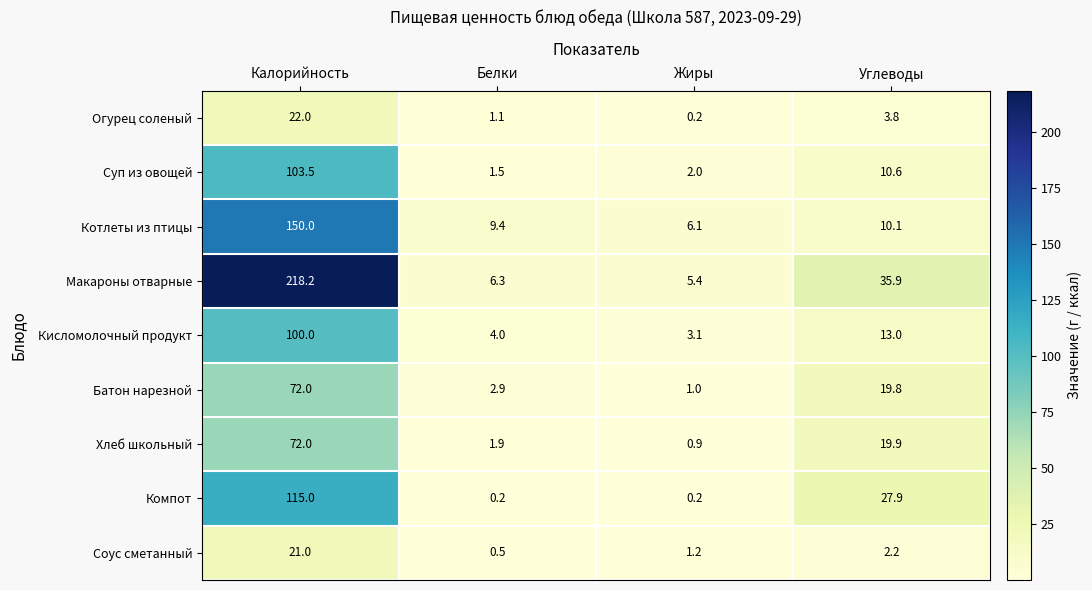

Where is Хлеб школьный nearest to the value 36?

Углеводы